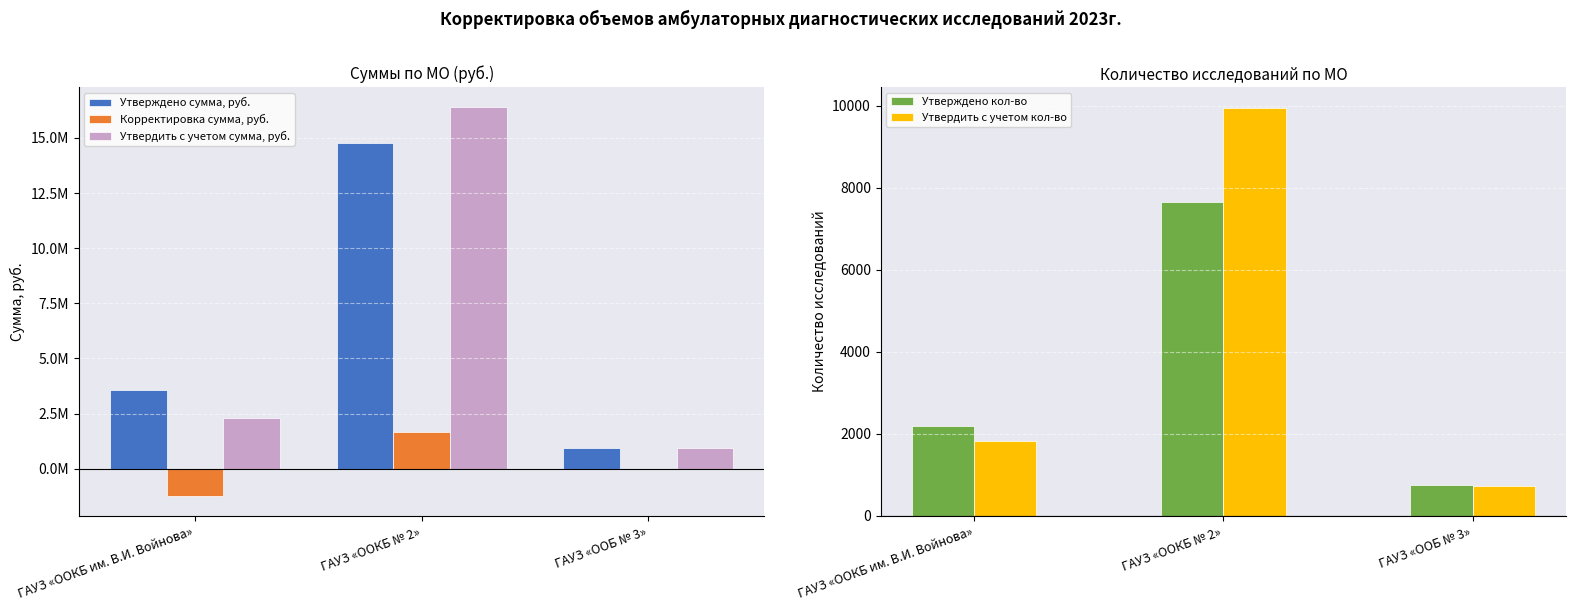

Rank the series by their maximum value, from highest to lowest.

Утвердить с учетом сумма, руб., Утверждено сумма, руб., Корректировка сумма, руб., Утвердить с учетом кол-во, Утверждено кол-во